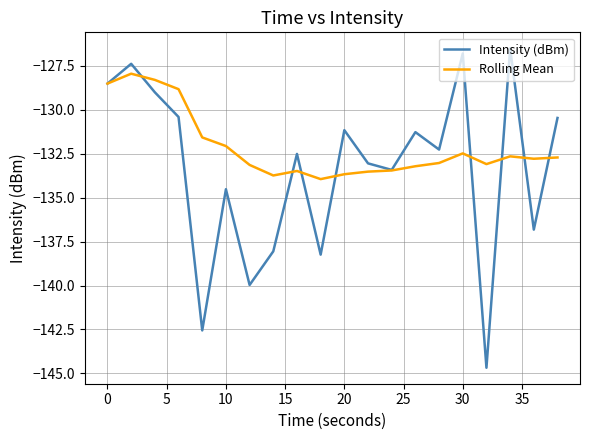

In Intensity (dBm), how many points are higher than both neighbors (excluding endpoints)?

7